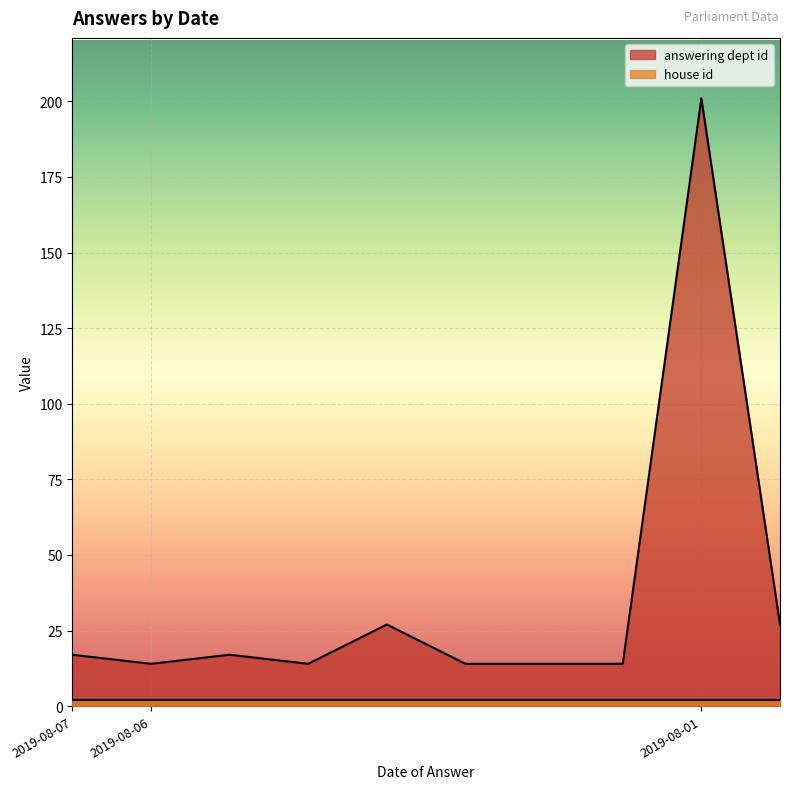

Rank the categories by value from lowest to highest.

2019-08-06, 2019-08-06, 2019-08-06, 2019-08-06, 2019-08-06, 2019-08-07, 2019-08-06, 2019-08-06, 2019-08-06, 2019-08-01